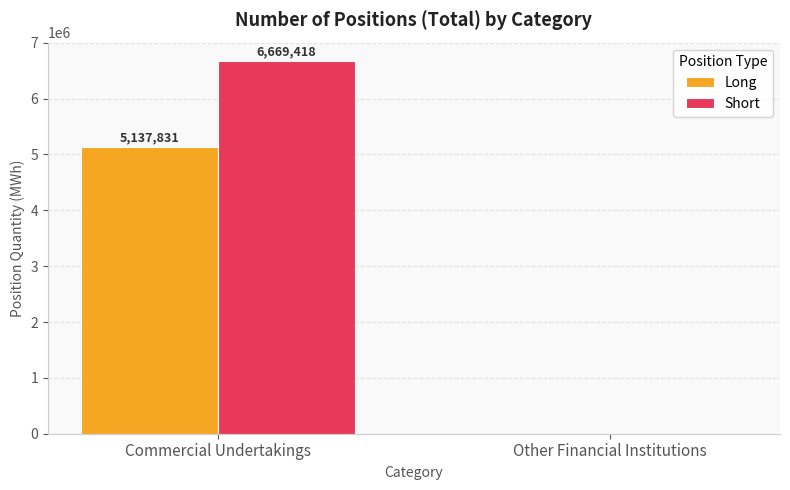

Read the Long value at Commercial Undertakings.

5137831